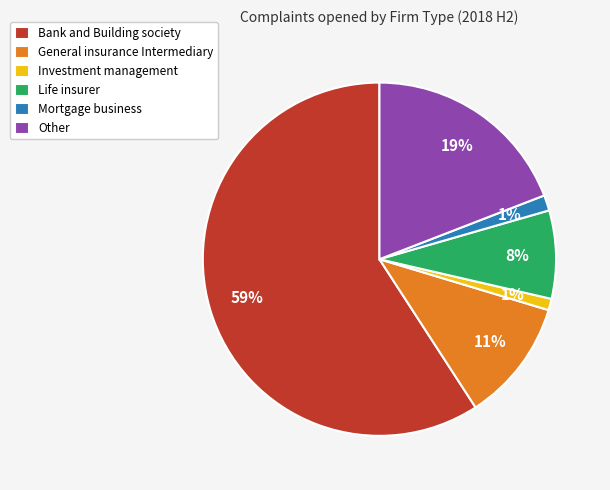

True or false: Investment management accounts for 11% of the total.

False